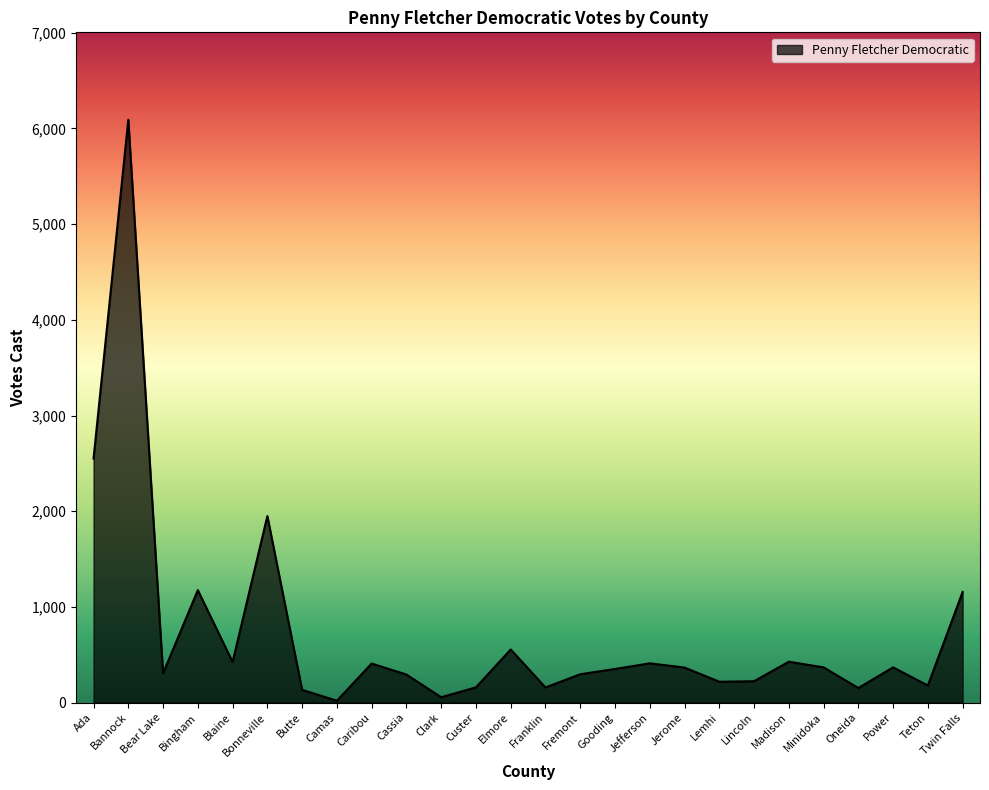

What is the change in value from Bannock to Madison?

-5663